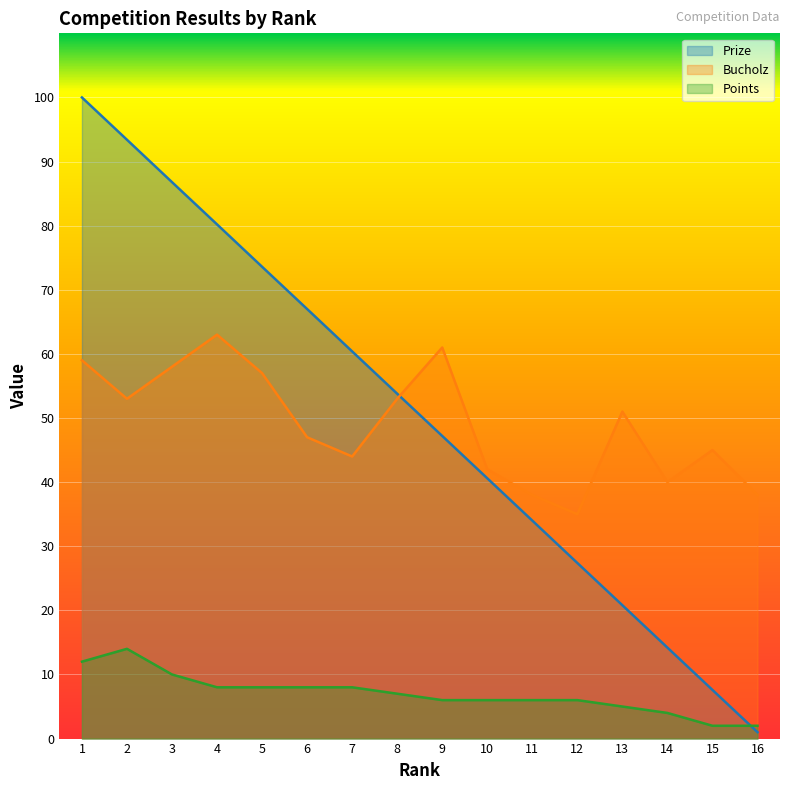

How many lines are shown in the chart?

3